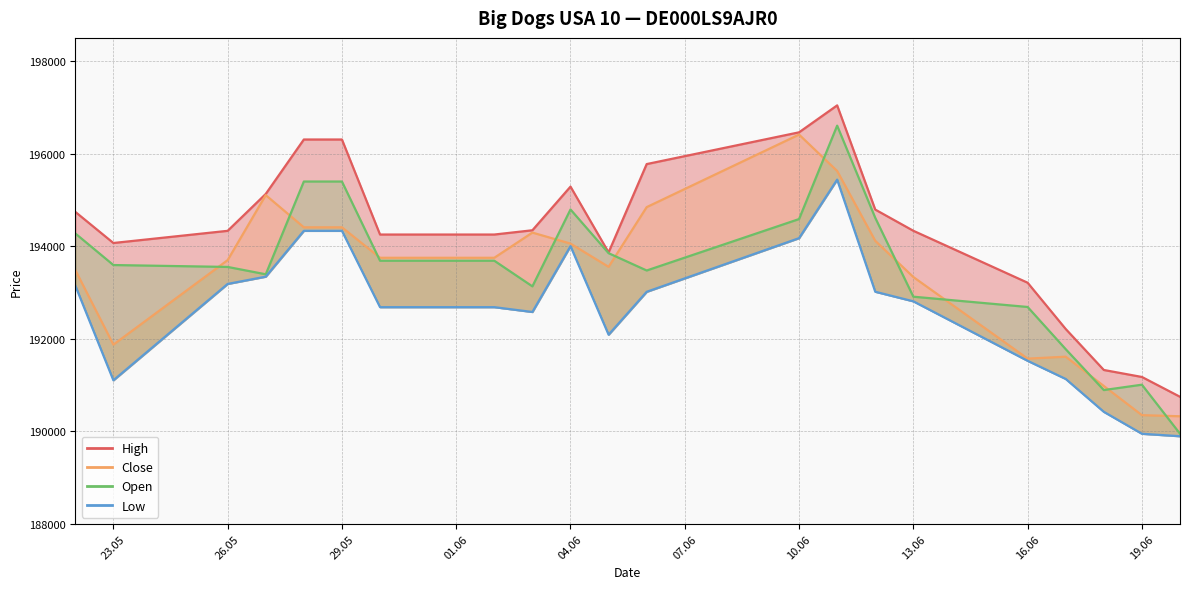

What are all the series names shown in the legend?

High, Close, Open, Low